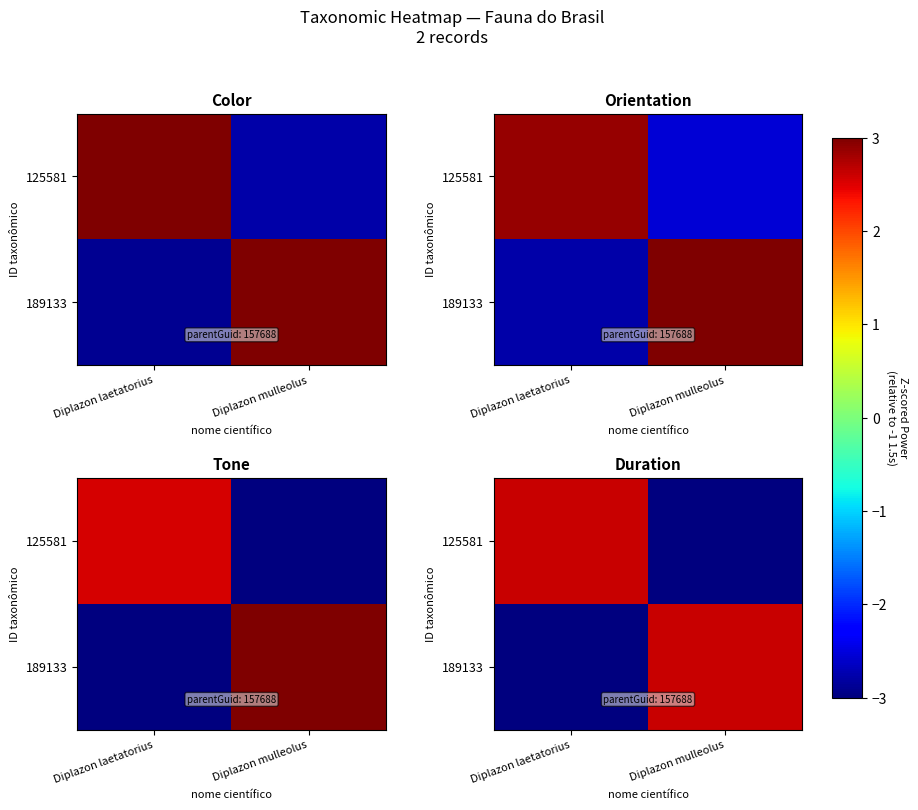

What is the difference between the maximum and minimum values in the row_1 series?

5.6